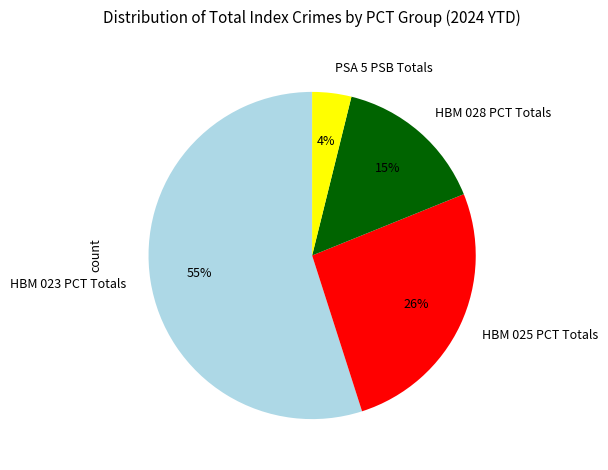

Is there any slice that represents more than half of the pie?

Yes